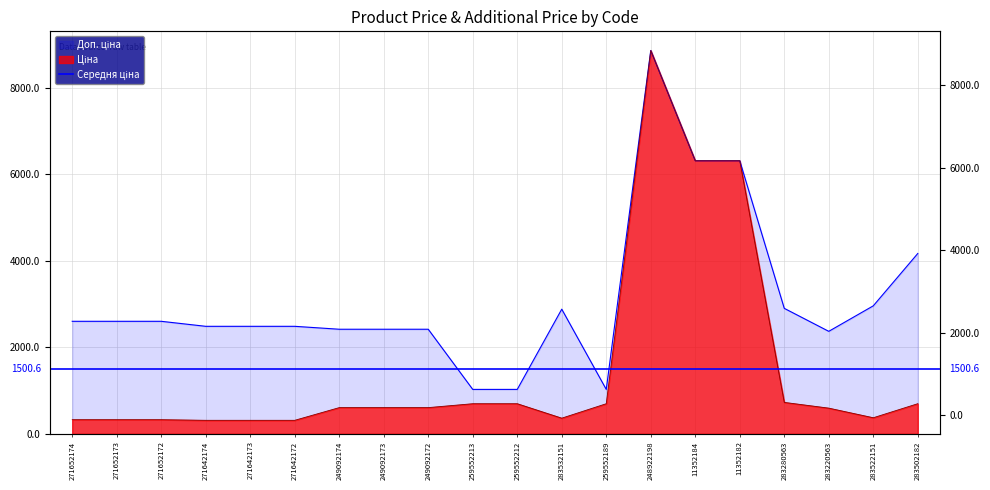

What is the difference between the second highest and second lowest values in the Доп. ціна series?

5284.1